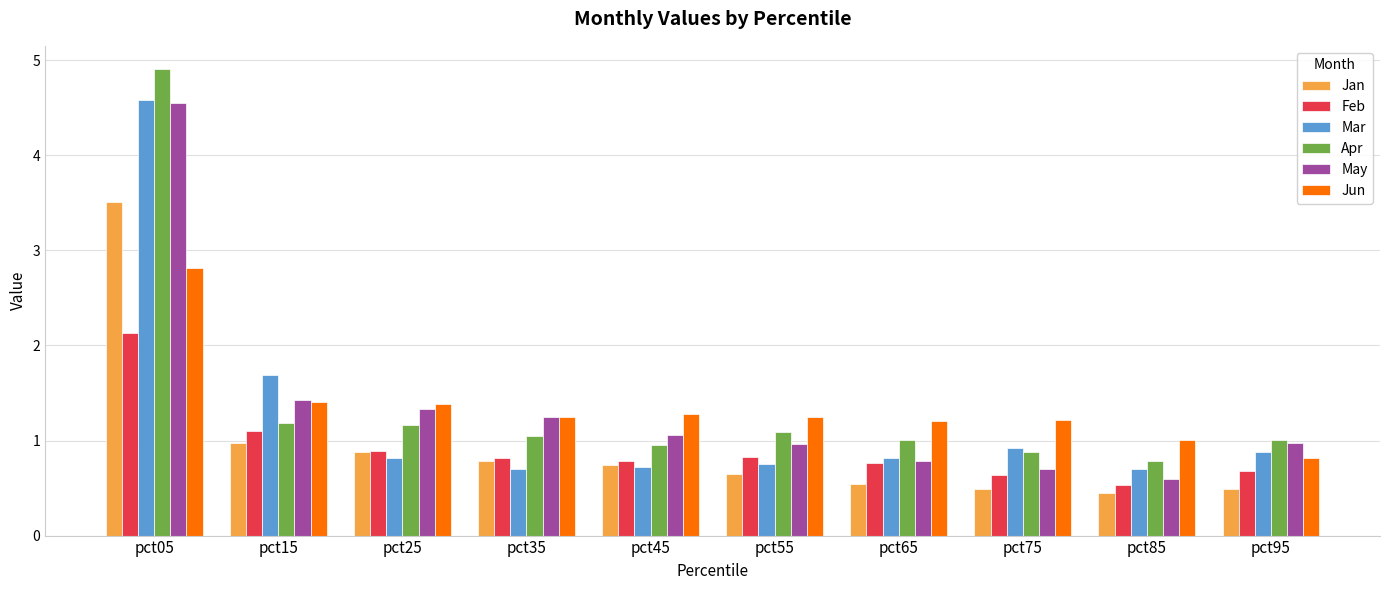

At how many categories does at least one series exceed 3?

1